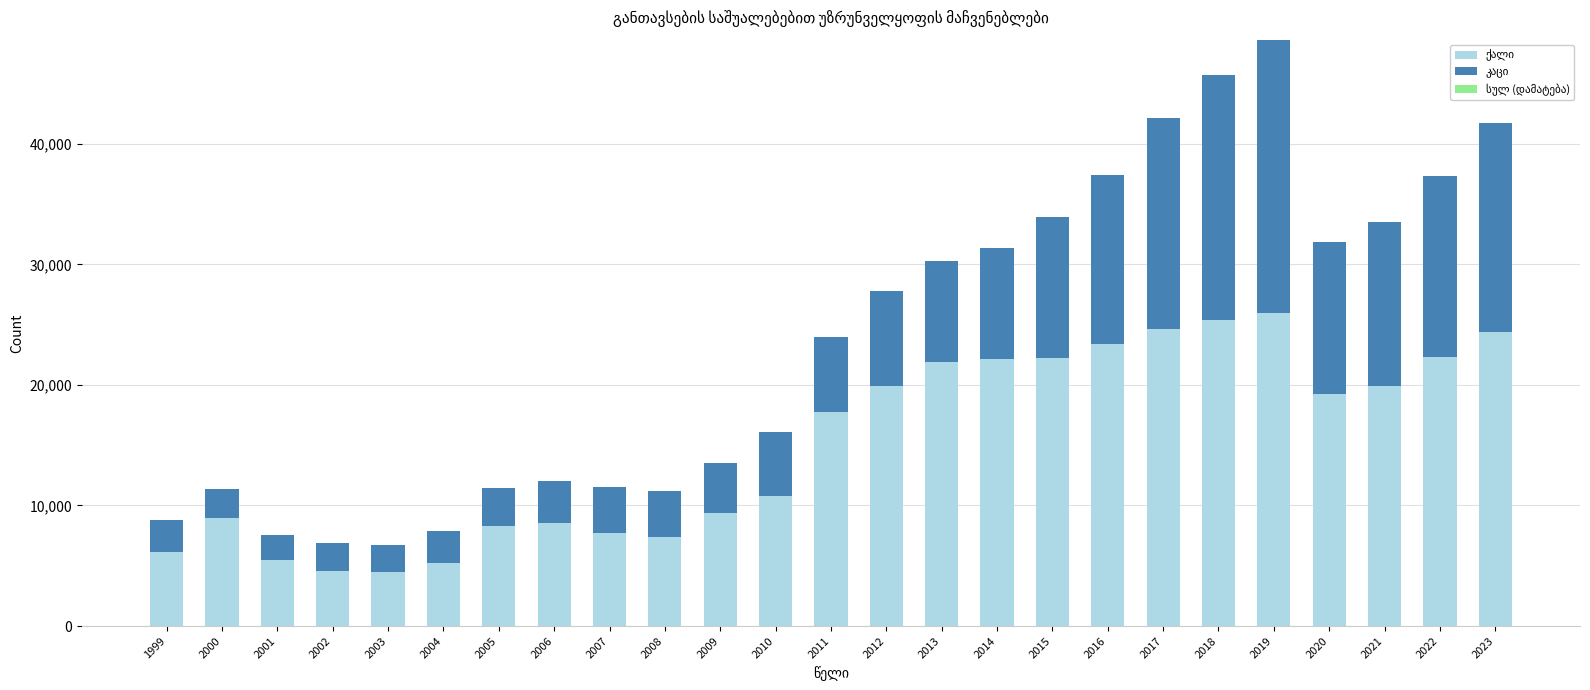

What is the total value across all series at 2011?

24003.0